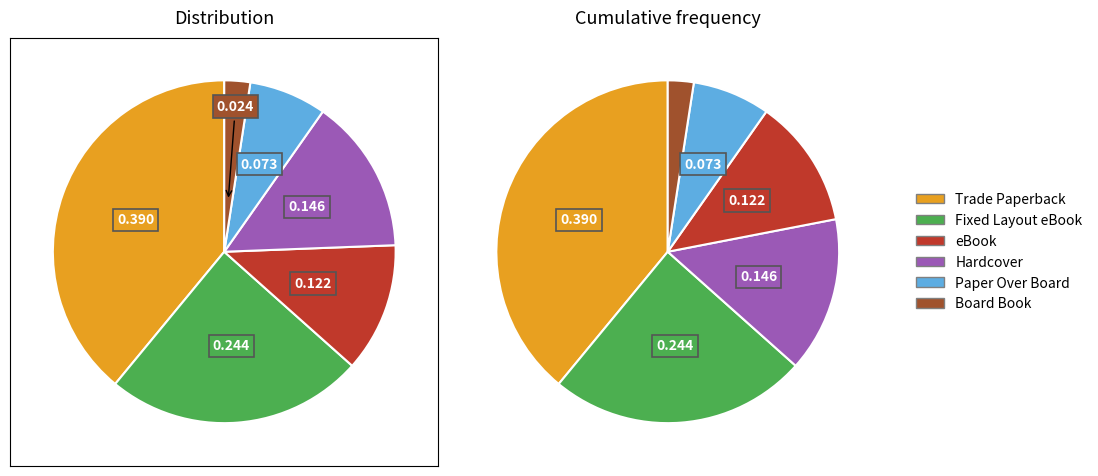

Combined, what portion of the pie is Trade Paperback and Hardcover?

53.7%